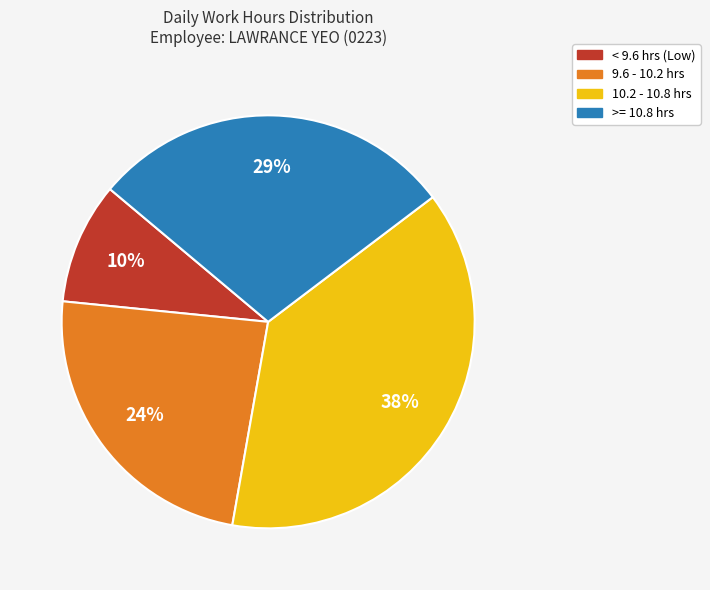

Is there a majority slice in this chart?

No